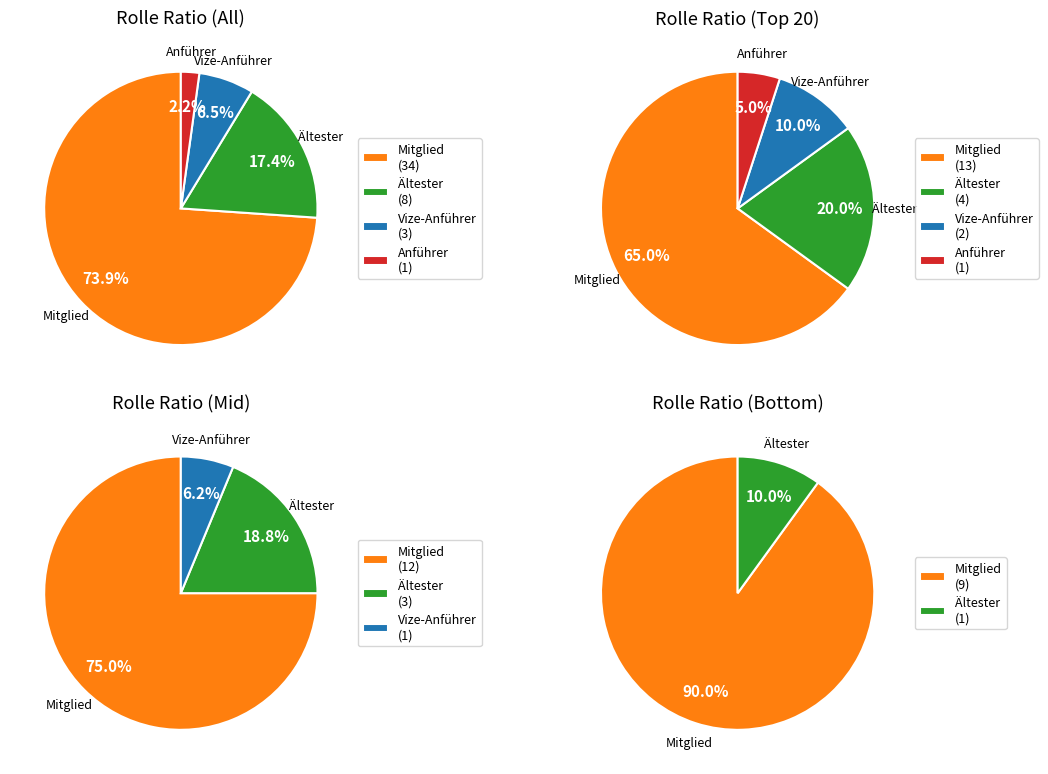

Between Vize-Anführer and Anführer, which is larger?

Vize-Anführer